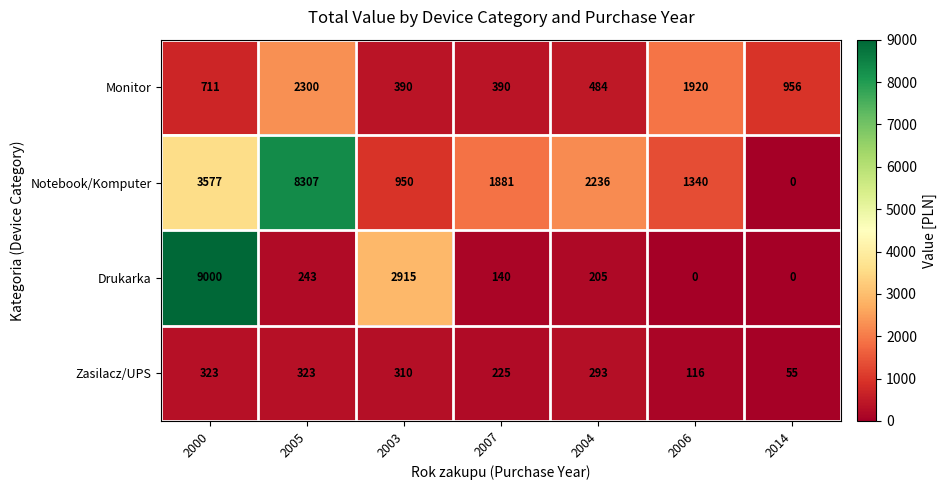

Which series has the largest total across all categories?

Notebook/Komputer